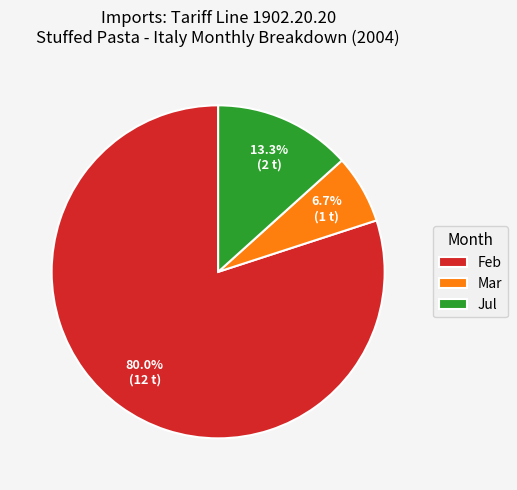

Which category has the biggest portion of the pie?

Feb